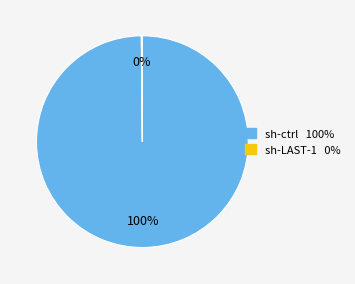

Which slice is the largest?

sh-ctrl